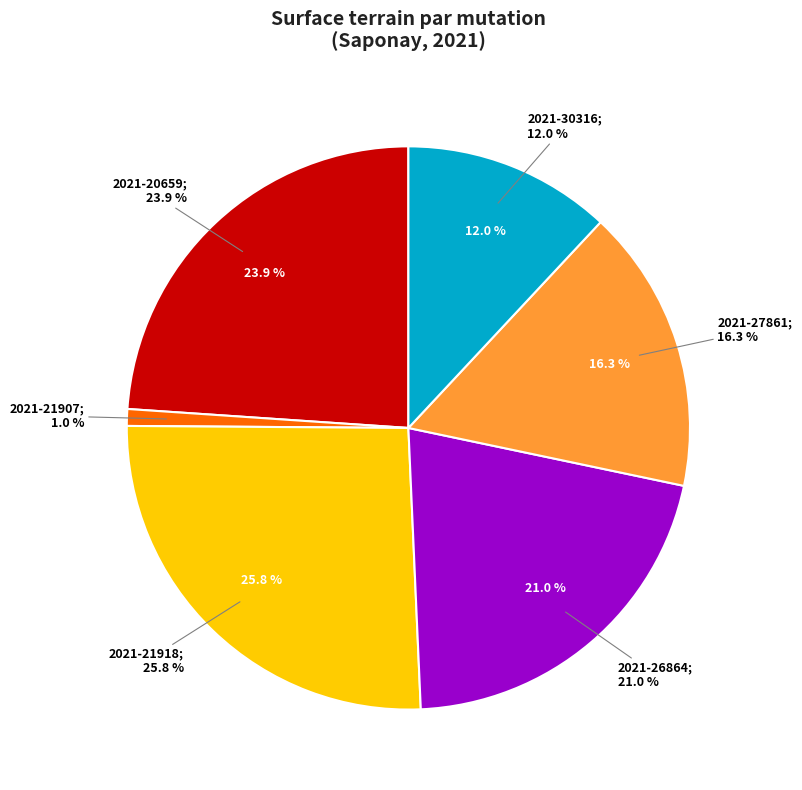

What is the change in value from 2021-21907 to 2021-20659 (jardins)?

+636